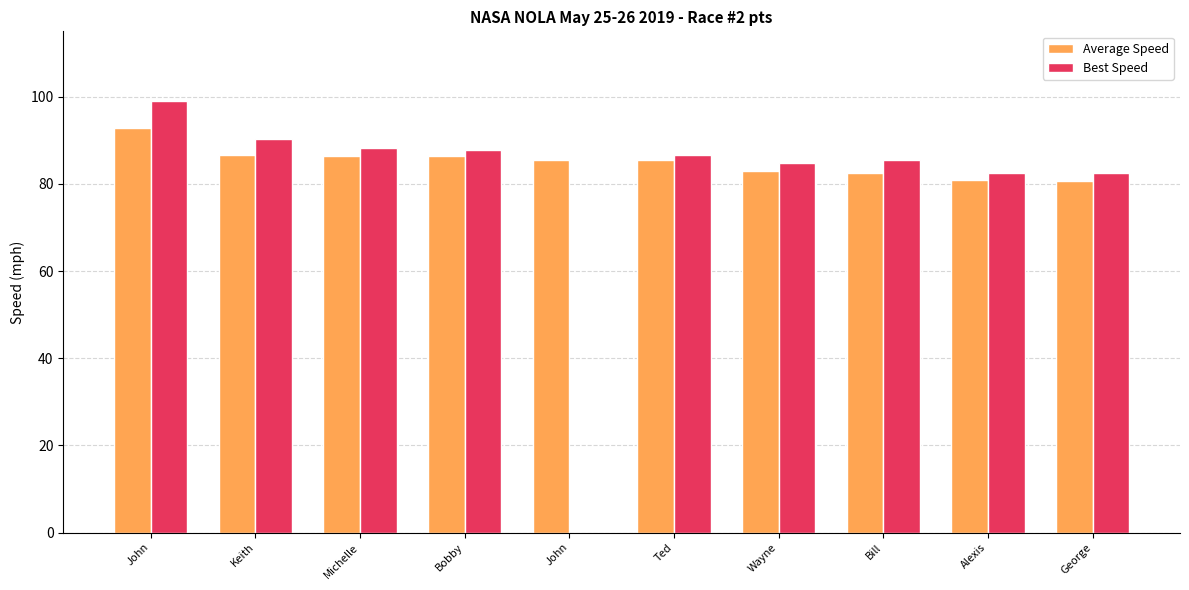

What are all the series names shown in the legend?

Average Speed, Best Speed